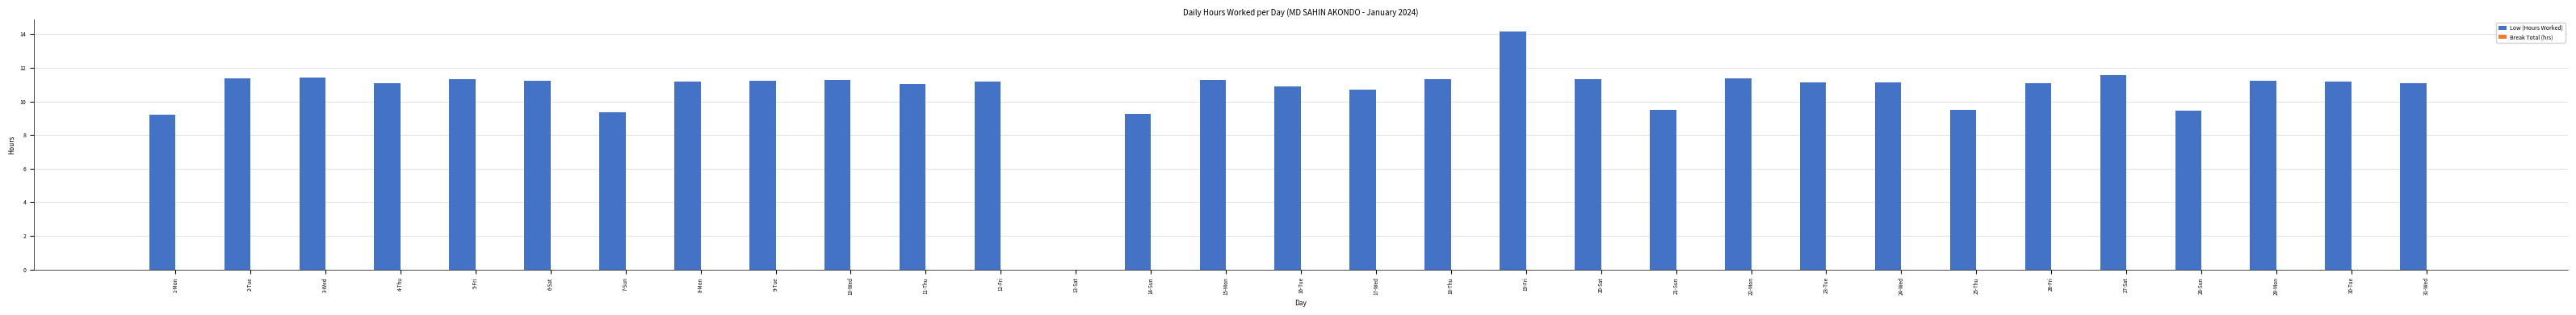

What is the maximum value shown in the chart?

14.2